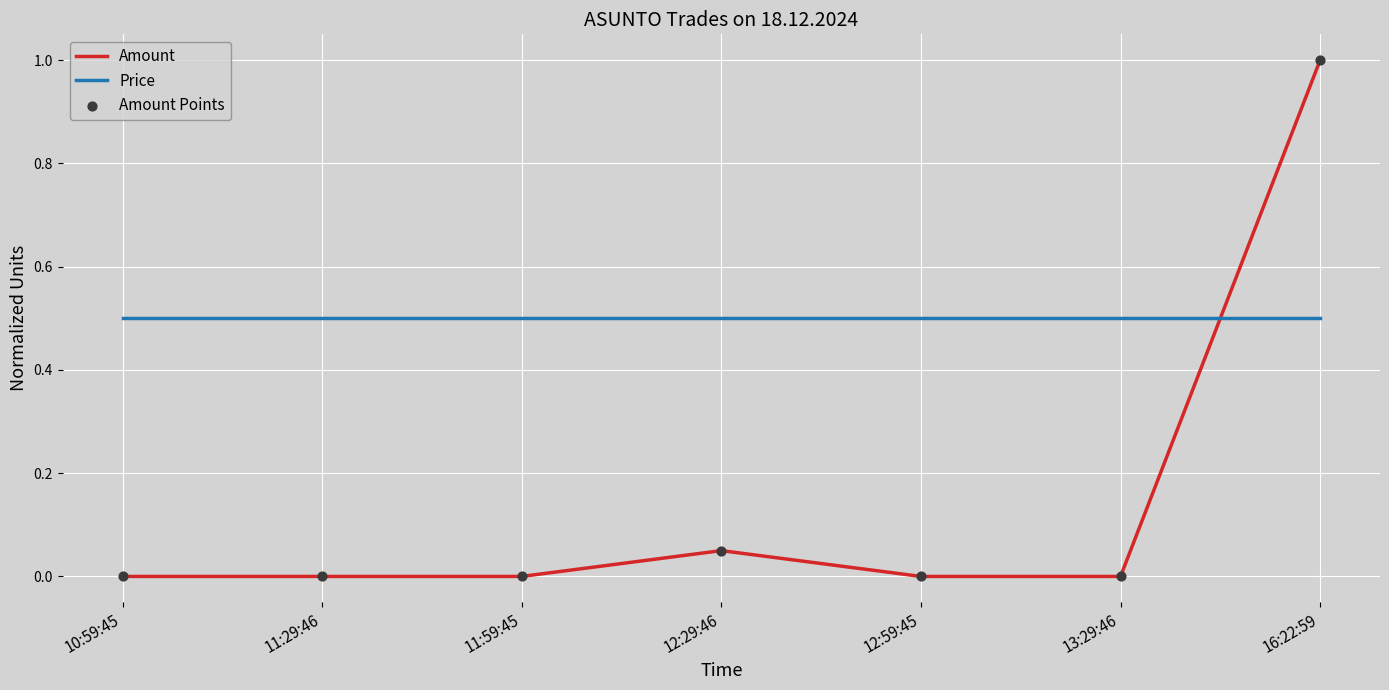

Rank the series by their maximum value, from lowest to highest.

Price, Amount